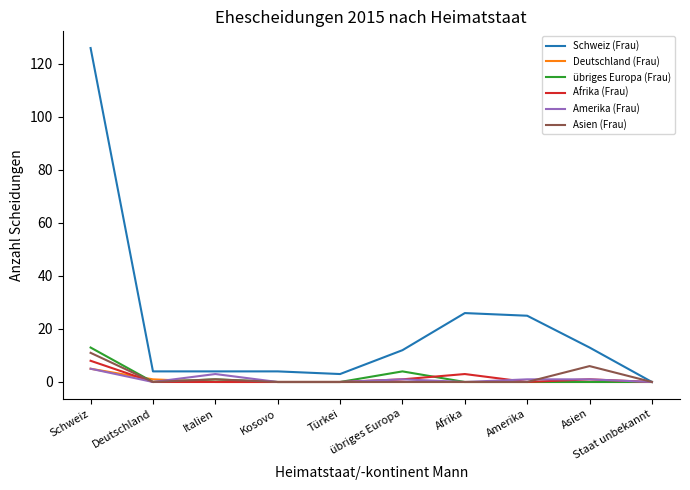

At how many categories does at least one series exceed 49?

1